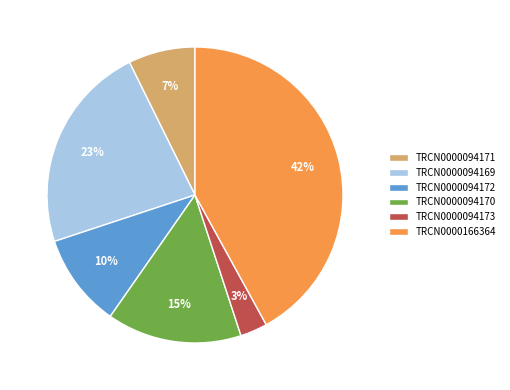

Does TRCN0000094172 account for over 50% of the chart?

No